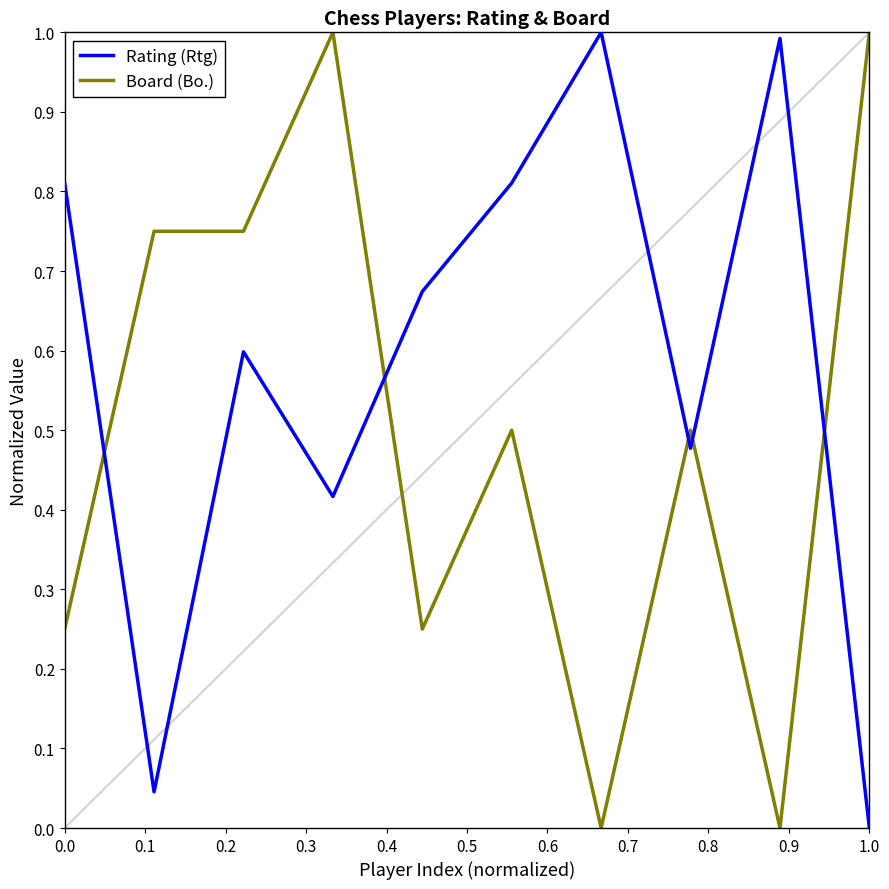

Which series ends up on top after the final intersection of Board (Bo.) and Rating (Rtg)?

Board (Bo.)